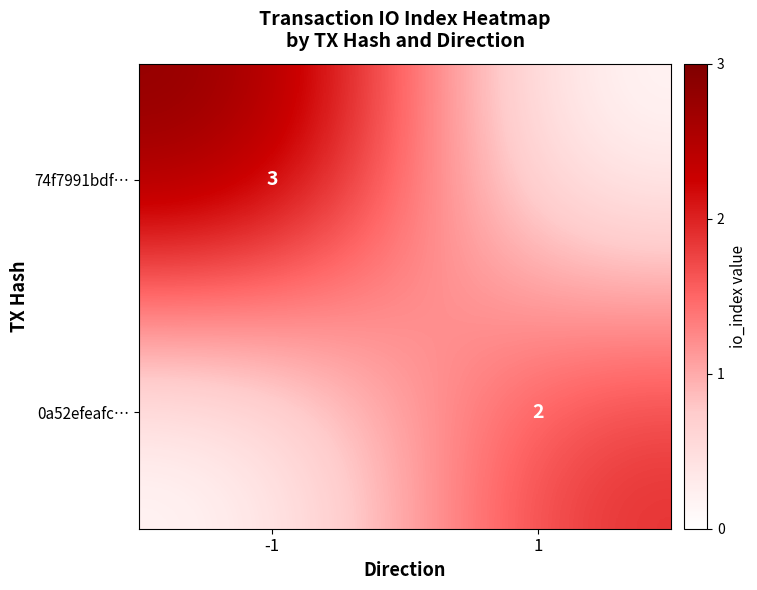

Is the value of 74f7991bdf… at -1 greater than the value of 0a52efeafc… at 1?

Yes